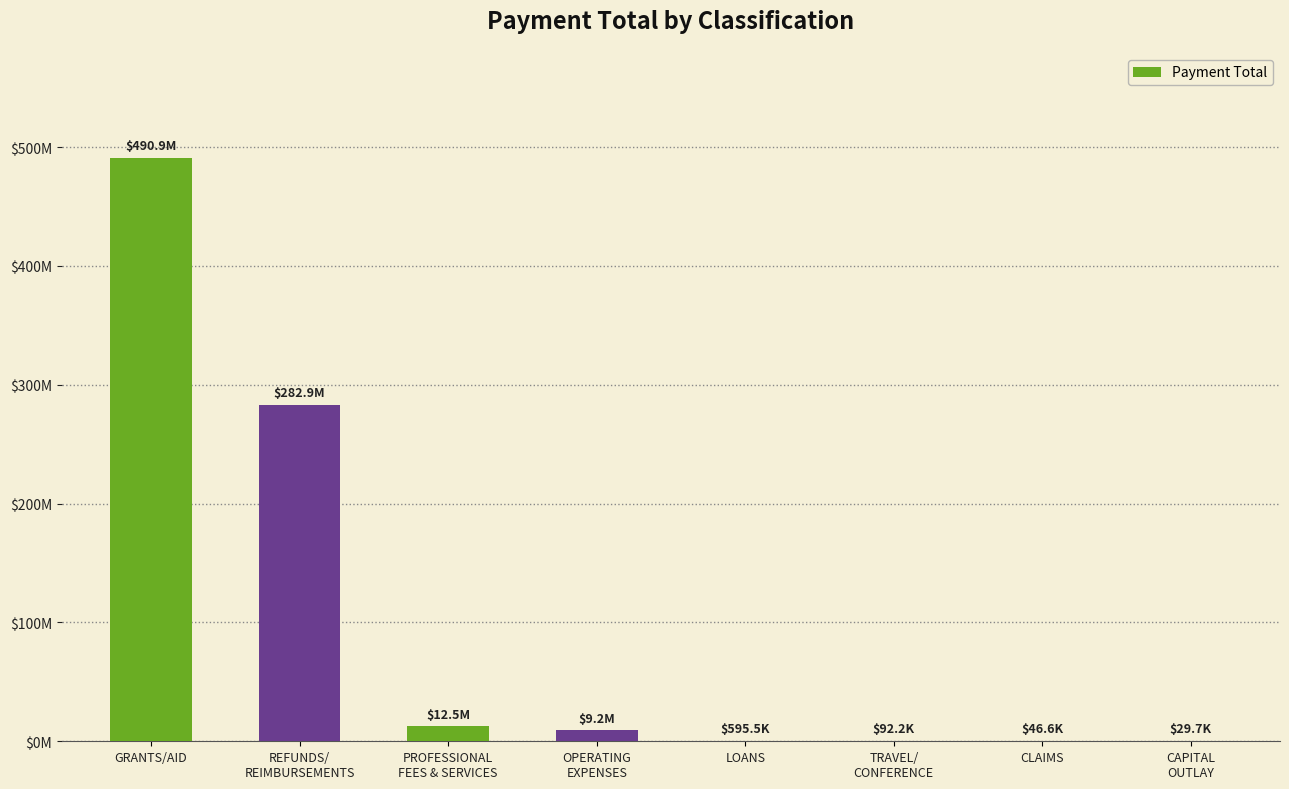

What is the change in value from OPERATING
EXPENSES to LOANS?

-8602277.9